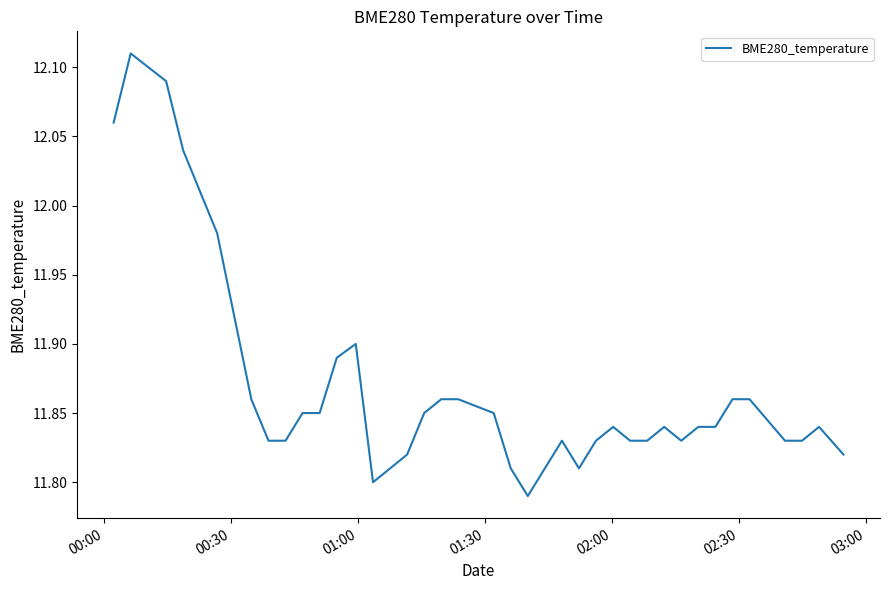

Does the chart have visible grid lines?

No